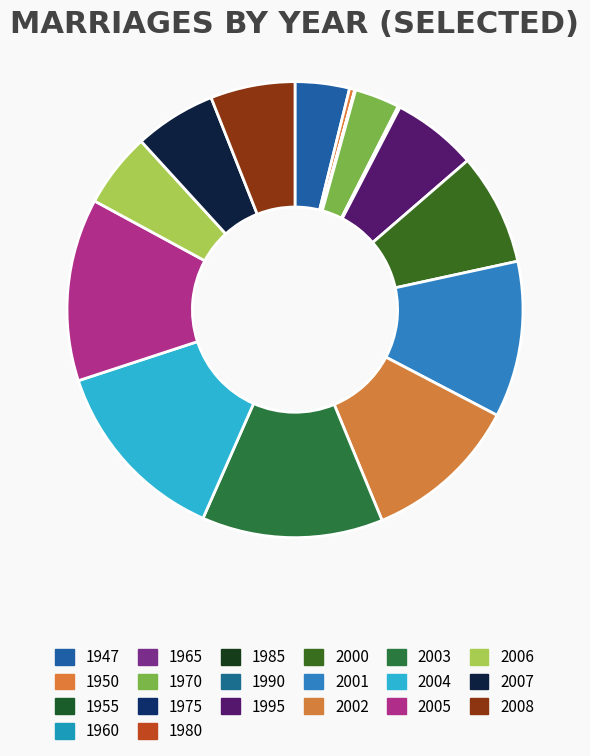

Does any single category account for the majority?

No